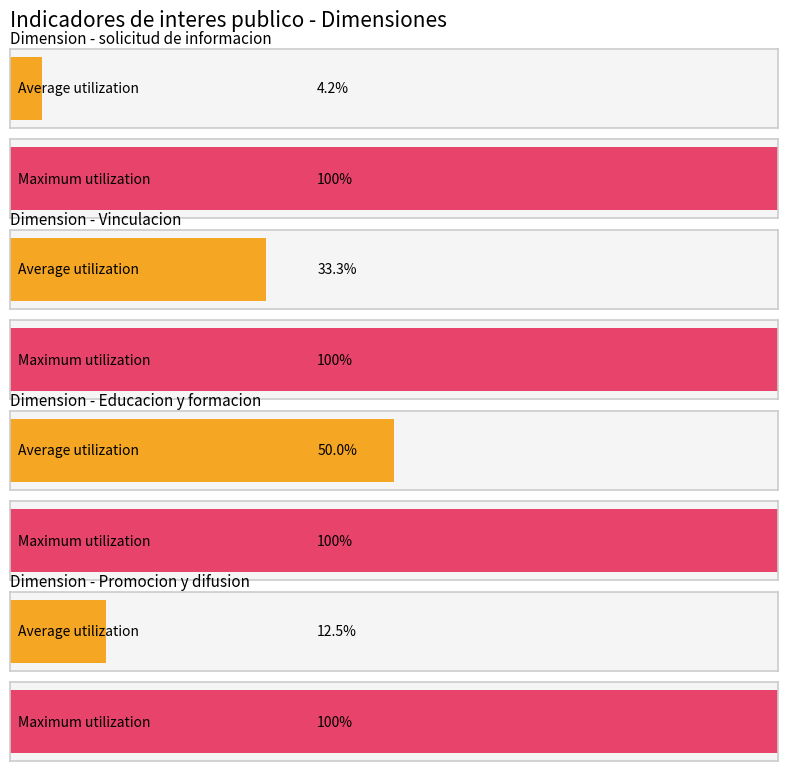

At which category is the sum across all series the highest?

Educacion y formacion